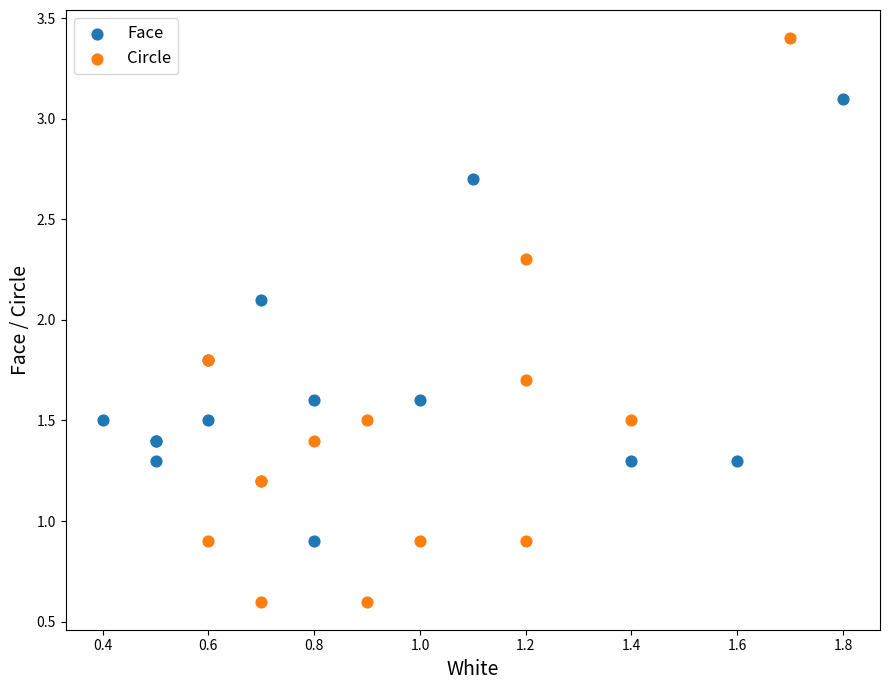

Which series reaches the maximum Y coordinate?

Circle